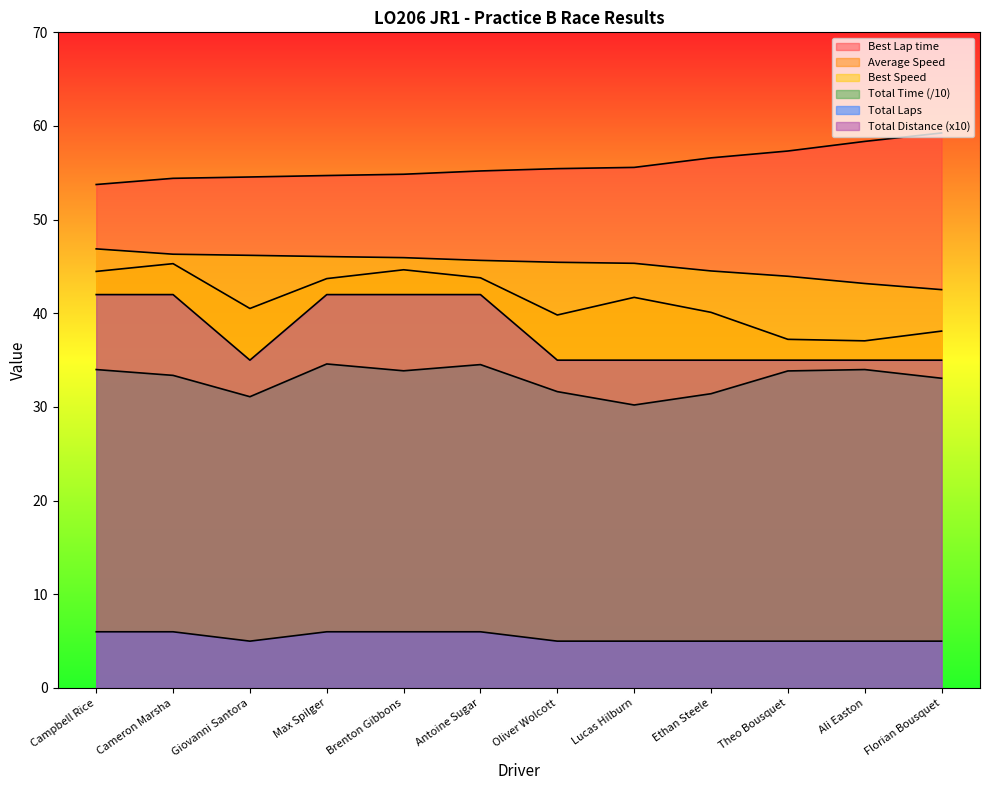

Reading left to right, what are all the values shown in this chart?

Total Laps: Campbell Rice=6.0	Cameron Marsha=6.0	Giovanni Santora=5.0	Max Spilger=6.0	Brenton Gibbons=6.0	Antoine Sugar=6.0	Oliver Wolcott=5.0	Lucas Hilburn=5.0	Ethan Steele=5.0	Theo Bousquet=5.0	Ali Easton=5.0	Florian Bousquet=5.0
Total Time: Campbell Rice=34.0	Cameron Marsha=33.4	Giovanni Santora=31.1	Max Spilger=34.6	Brenton Gibbons=33.9	Antoine Sugar=34.5	Oliver Wolcott=31.6	Lucas Hilburn=30.2	Ethan Steele=31.4	Theo Bousquet=33.8	Ali Easton=34.0	Florian Bousquet=33.1
Best Lap time: Campbell Rice=53.8	Cameron Marsha=54.4	Giovanni Santora=54.6	Max Spilger=54.7	Brenton Gibbons=54.8	Antoine Sugar=55.2	Oliver Wolcott=55.4	Lucas Hilburn=55.6	Ethan Steele=56.6	Theo Bousquet=57.3	Ali Easton=58.4	Florian Bousquet=59.3
Best Speed: Campbell Rice=46.9	Cameron Marsha=46.3	Giovanni Santora=46.2	Max Spilger=46.1	Brenton Gibbons=45.9	Antoine Sugar=45.7	Oliver Wolcott=45.4	Lucas Hilburn=45.3	Ethan Steele=44.5	Theo Bousquet=44.0	Ali Easton=43.2	Florian Bousquet=42.5
Average Speed: Campbell Rice=44.5	Cameron Marsha=45.3	Giovanni Santora=40.5	Max Spilger=43.7	Brenton Gibbons=44.6	Antoine Sugar=43.8	Oliver Wolcott=39.8	Lucas Hilburn=41.7	Ethan Steele=40.1	Theo Bousquet=37.2	Ali Easton=37.1	Florian Bousquet=38.1
Total Distance: Campbell Rice=42.0	Cameron Marsha=42.0	Giovanni Santora=35.0	Max Spilger=42.0	Brenton Gibbons=42.0	Antoine Sugar=42.0	Oliver Wolcott=35.0	Lucas Hilburn=35.0	Ethan Steele=35.0	Theo Bousquet=35.0	Ali Easton=35.0	Florian Bousquet=35.0